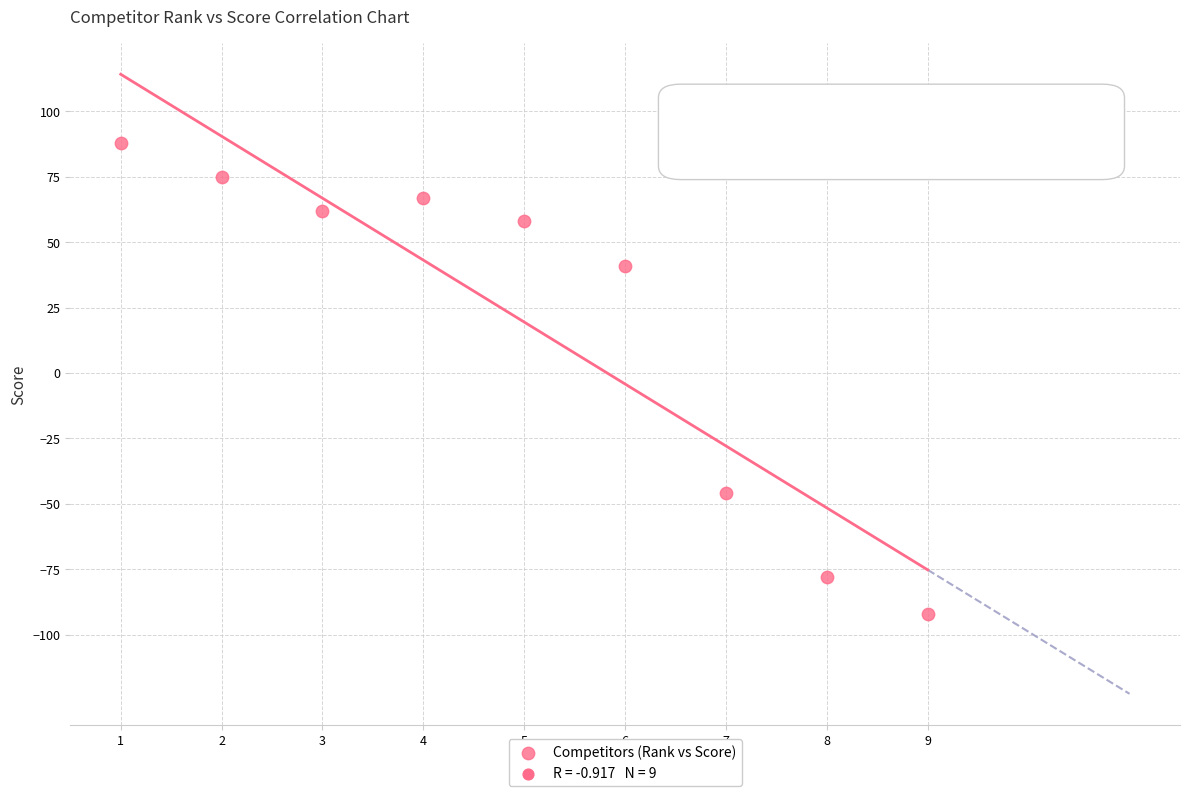

What is the range of Y values (max minus min)?

180